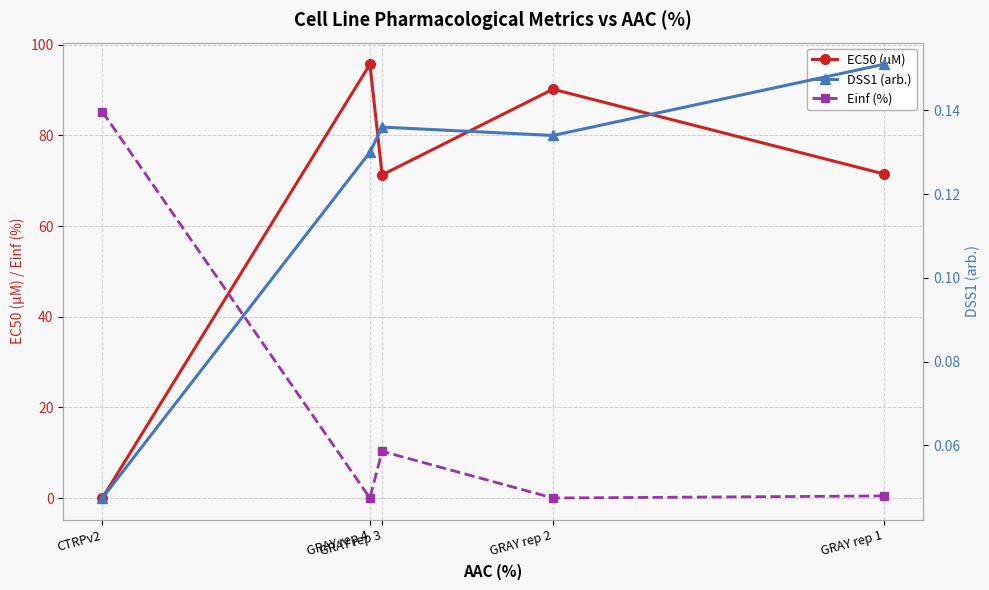

What is the label of the 5th point from the right?

CTRPv2